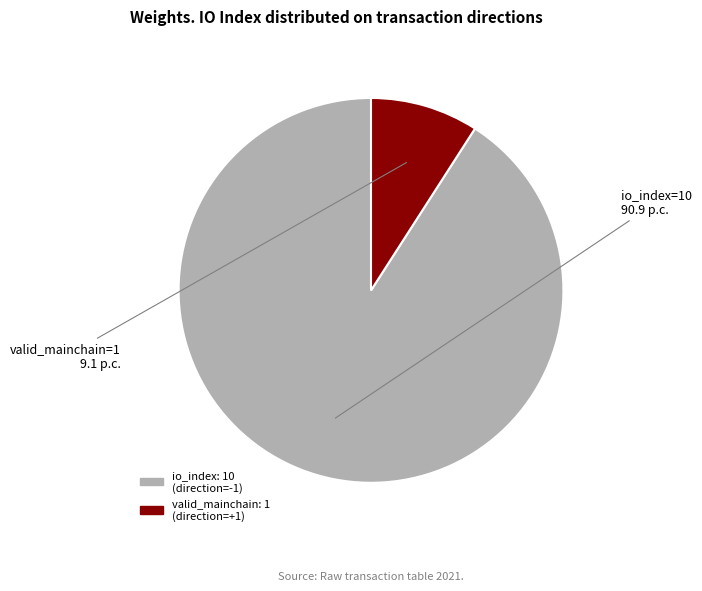

Does any single category account for the majority?

Yes